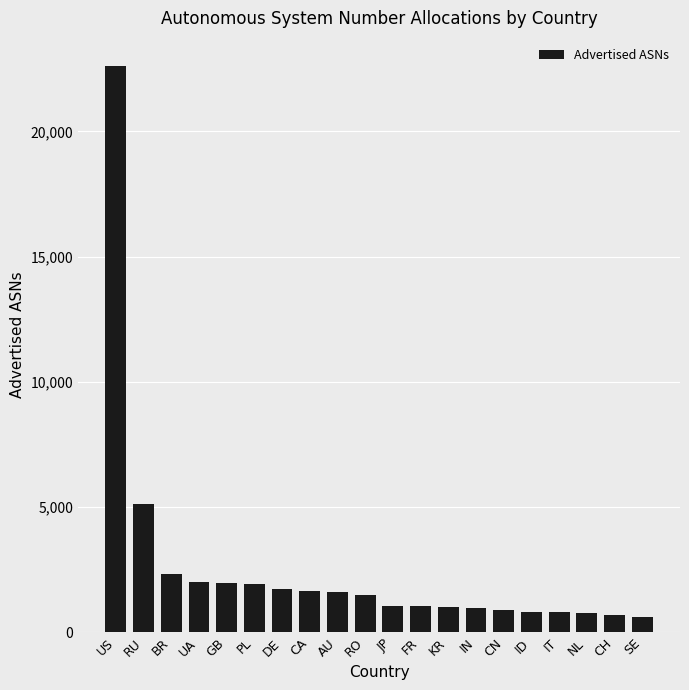

Is it true that the value at NL is 756?

True